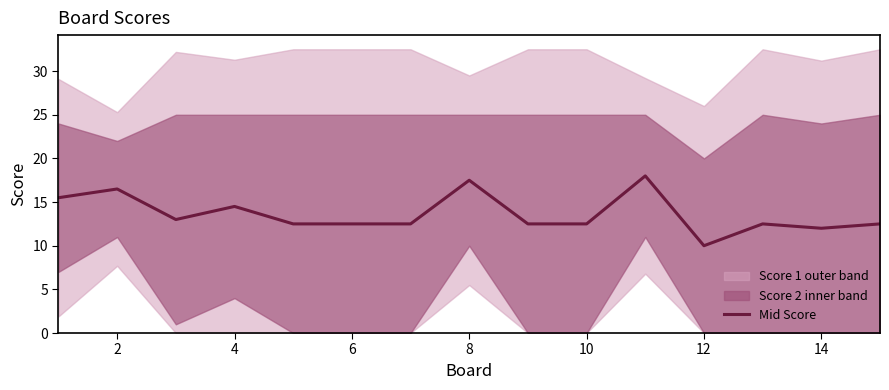

True or false: there are more than 2 points higher than both neighbors.

True